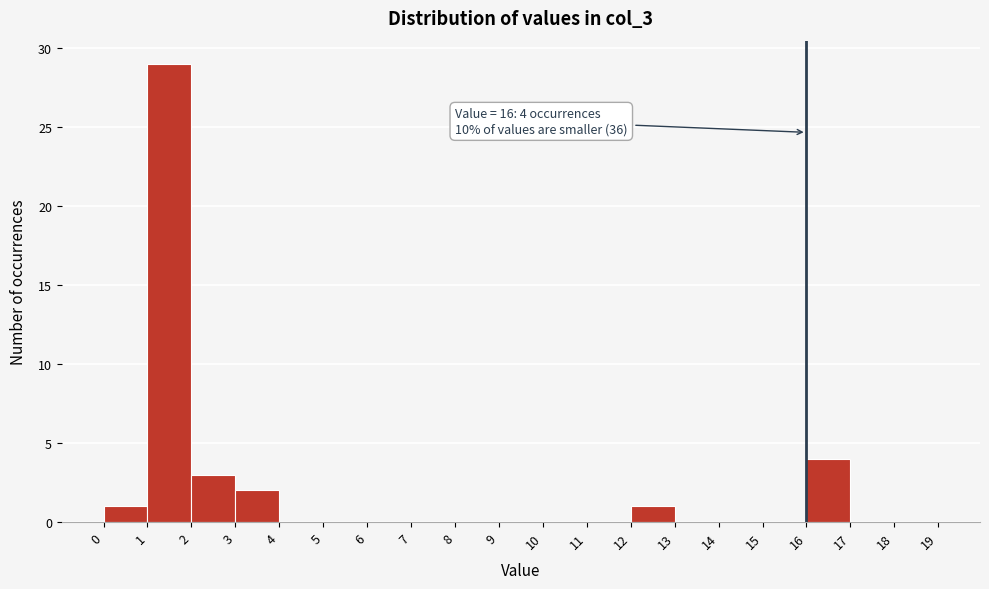

Over which range of the x-axis is the bar tallest?

1 to 2